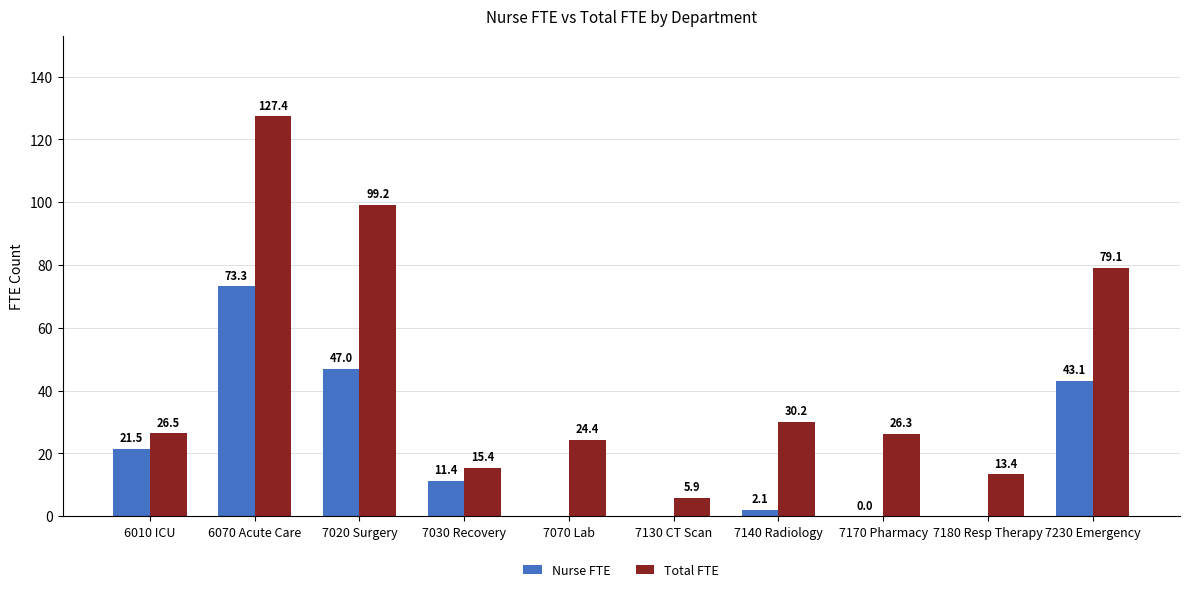

How many data points in Nurse FTE are above 11?

5